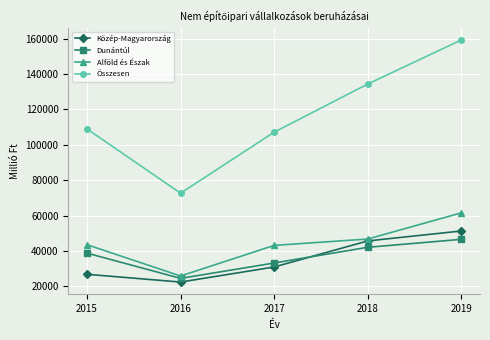

Does the chart have visible grid lines?

Yes